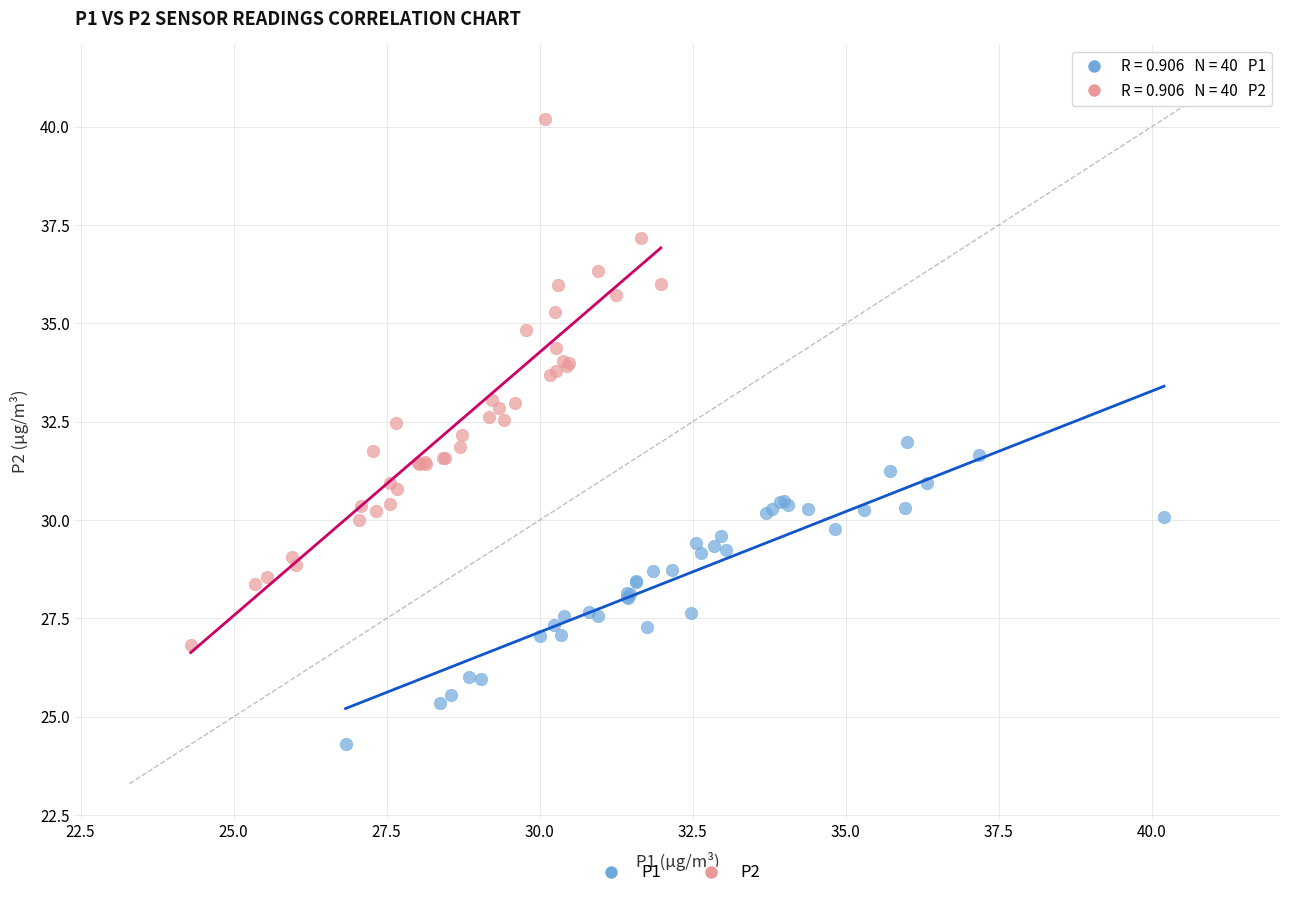

Which series reaches the minimum Y coordinate?

P1